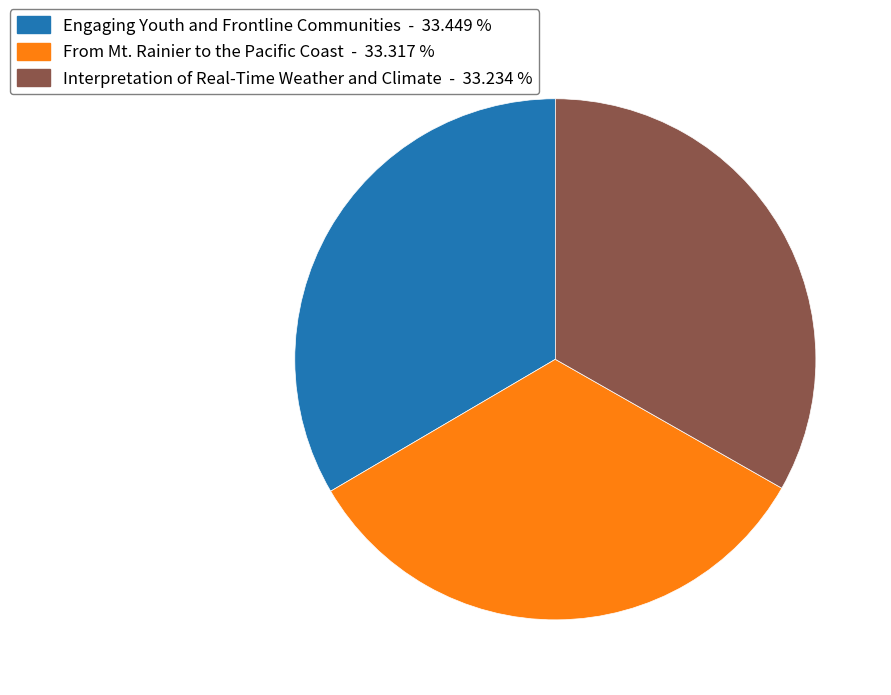

The Engaging Youth and Frontline Communities slice represents 46% of the pie. True or false?

False